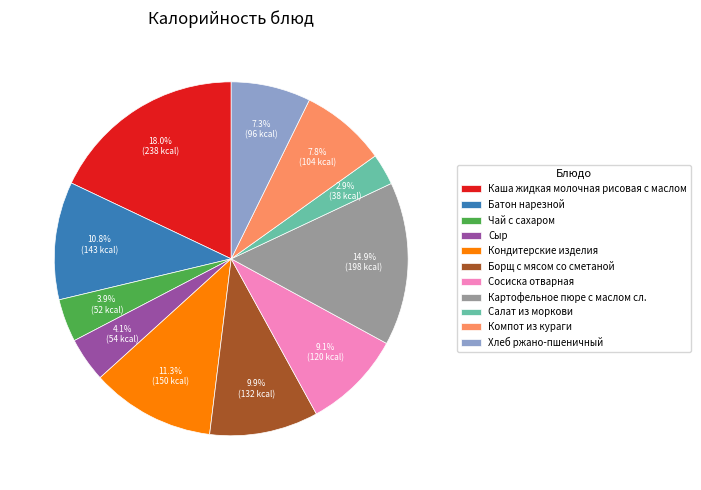

Which category has the smallest portion of the pie?

Салат из моркови